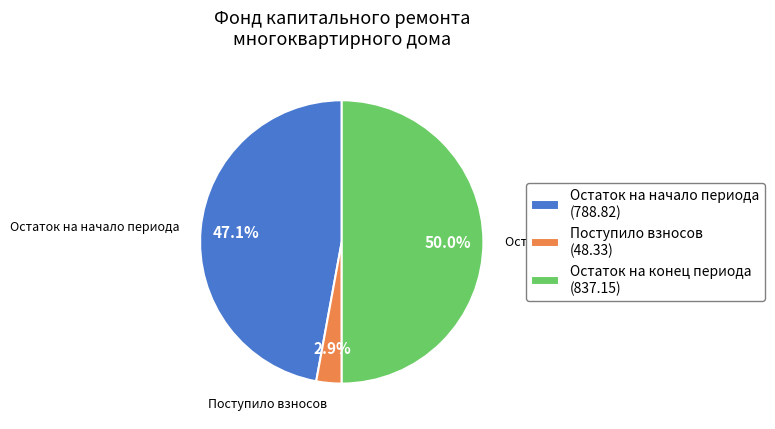

How many segments does this pie chart have?

3